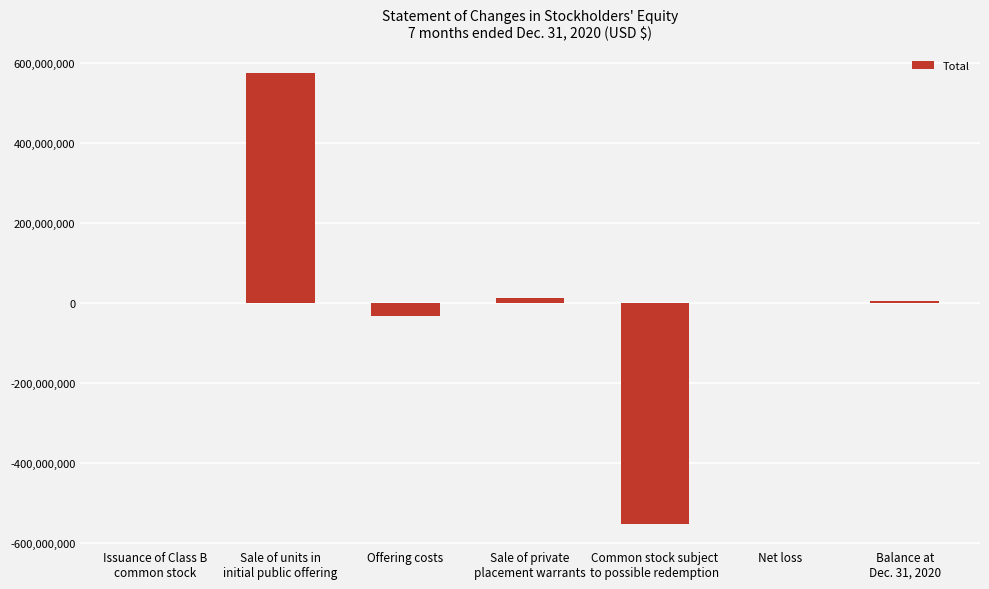

What is the greatest value displayed?

575000000